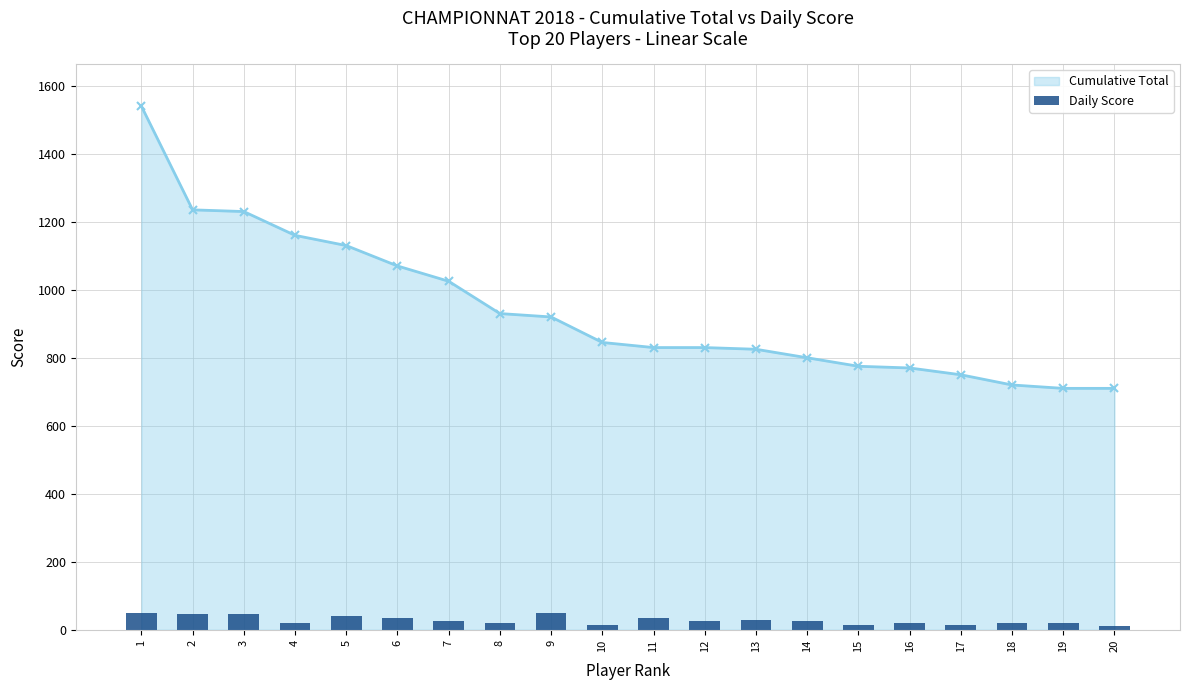

What is the maximum value for Cumulative Total?

1540